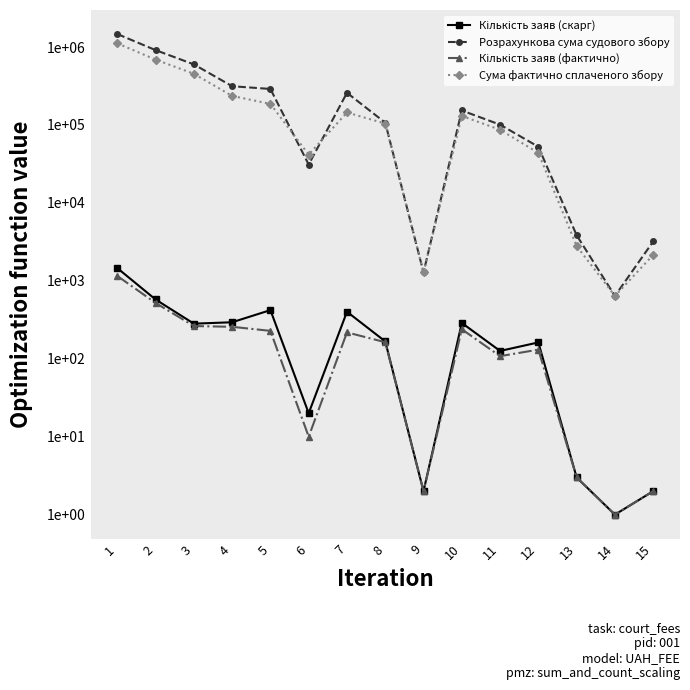

Reading left to right, what are all the values shown in this chart?

Кількість заяв (скарг): 1=1457.0	2=576.0	3=282.0	4=294.0	5=421.0	6=20.0	7=401.0	8=167.0	9=2.0	10=288.0	11=126.0	12=162.0	13=3.0	14=1.0	15=2.0
Розрахункова сума судового збору: 1=1467335.1	2=912455.1	3=598485.1	4=313970.0	5=289600.0	6=31040.0	7=258560.0	8=106880.0	9=1280.0	10=153280.0	11=100800.0	12=52480.0	13=3840.0	14=640.0	15=3200.0
Кількість заяв (фактично): 1=1155.0	2=520.0	3=263.0	4=257.0	5=228.0	6=10.0	7=218.0	8=163.0	9=2.0	10=239.0	11=108.0	12=131.0	13=3.0	14=1.0	15=2.0
Сума фактично сплаченого збору: 1=1113849.4	2=689096.1	3=453452.7	4=235643.4	5=186147.3	6=41600.0	7=144547.3	8=104064.8	9=1280.0	10=130470.0	11=86720.0	12=43750.0	13=2791.2	14=640.0	15=2151.2